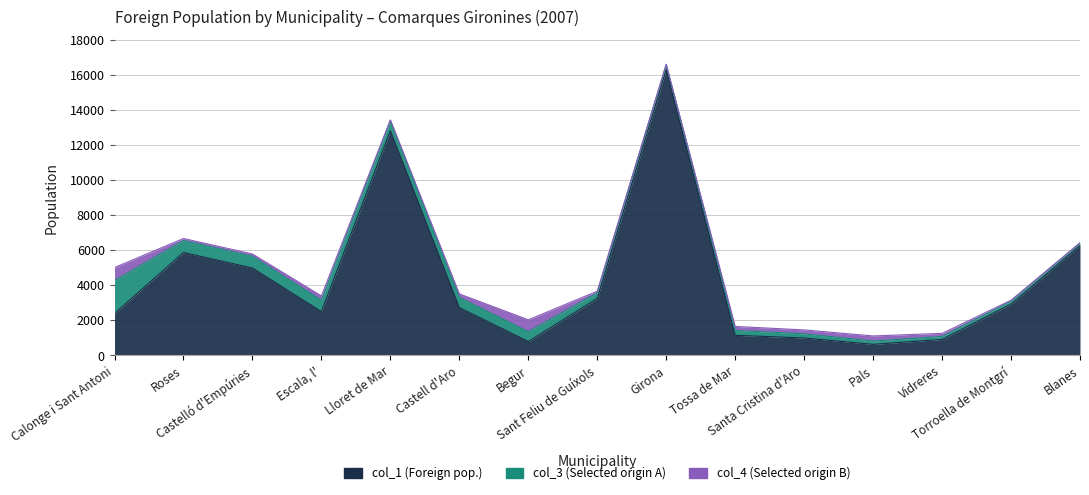

Does the chart have visible grid lines?

Yes